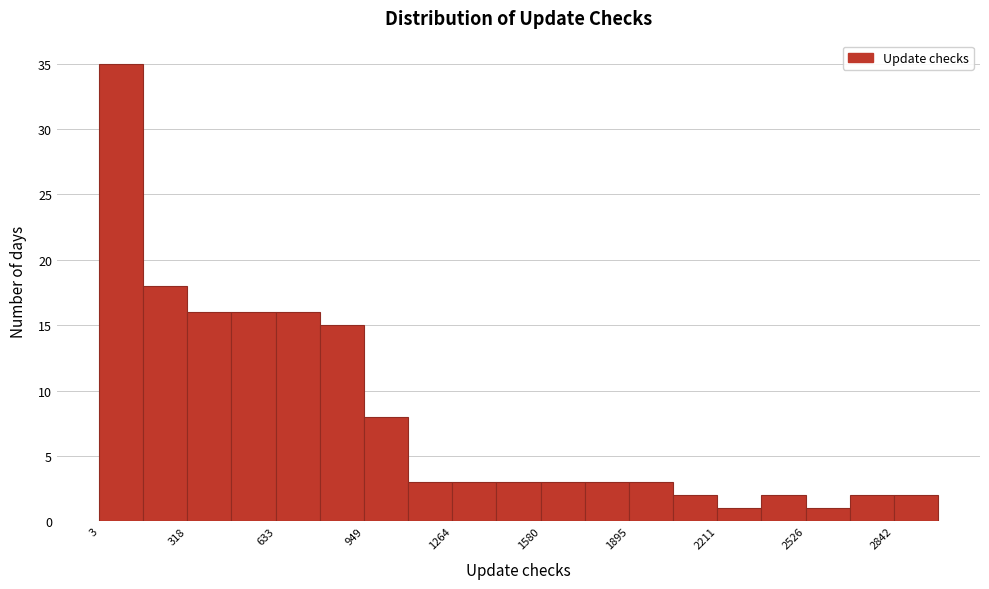

Read against the x-axis, roughly where is the centre of the tallest bar?

100